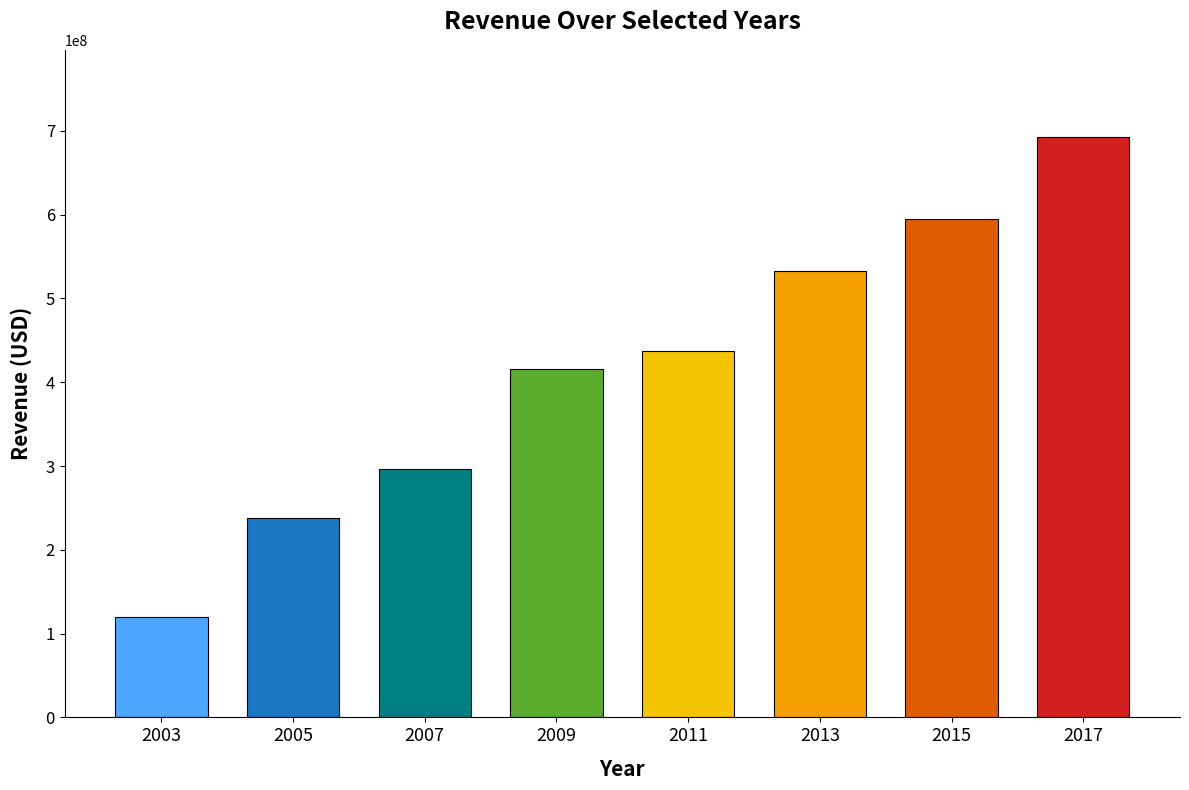

What is the minimum value shown in the chart?

119440000